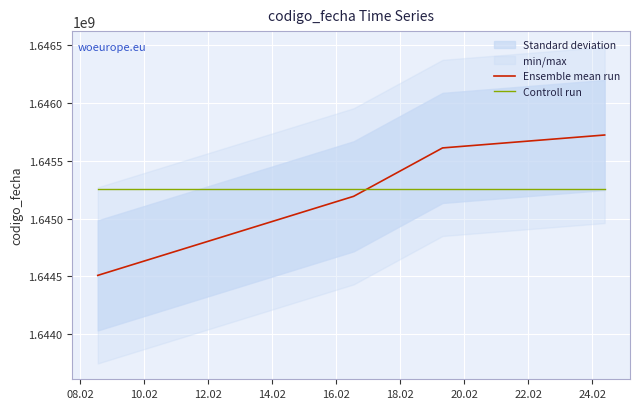

How many times do Controll run and Ensemble mean run cross each other?

1